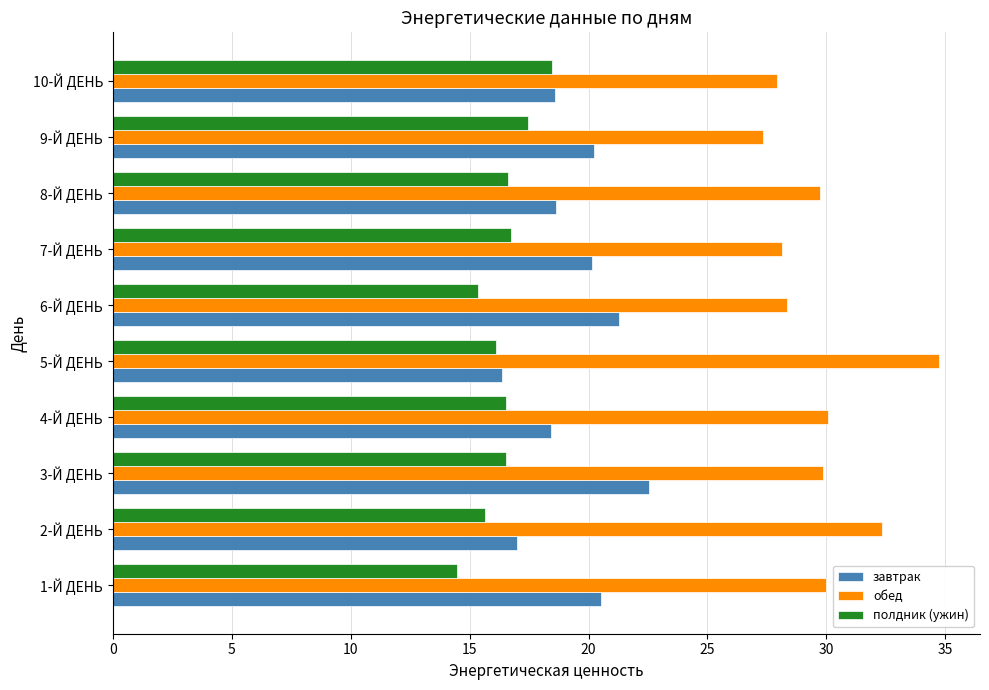

List the series in order of their peak value, highest first.

обед, завтрак, полдник (ужин)